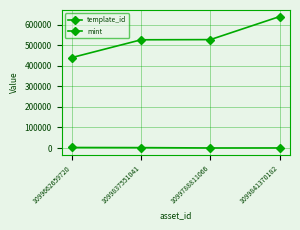

True or false: mint and template_id intersect in this chart.

False